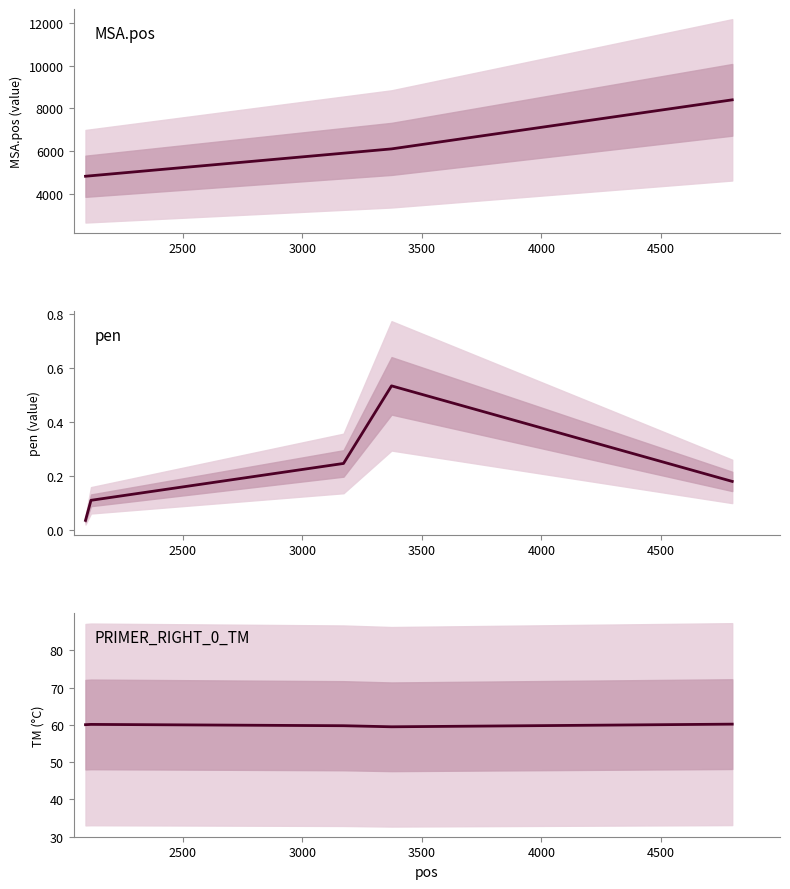

Does the chart display data point markers on the line(s)?

No